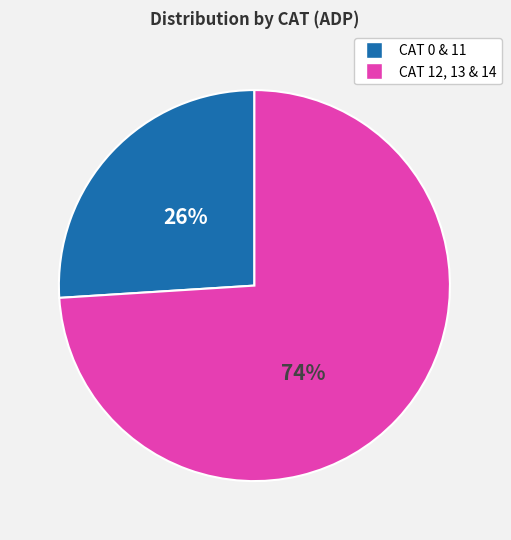

Is there any slice that represents more than half of the pie?

Yes